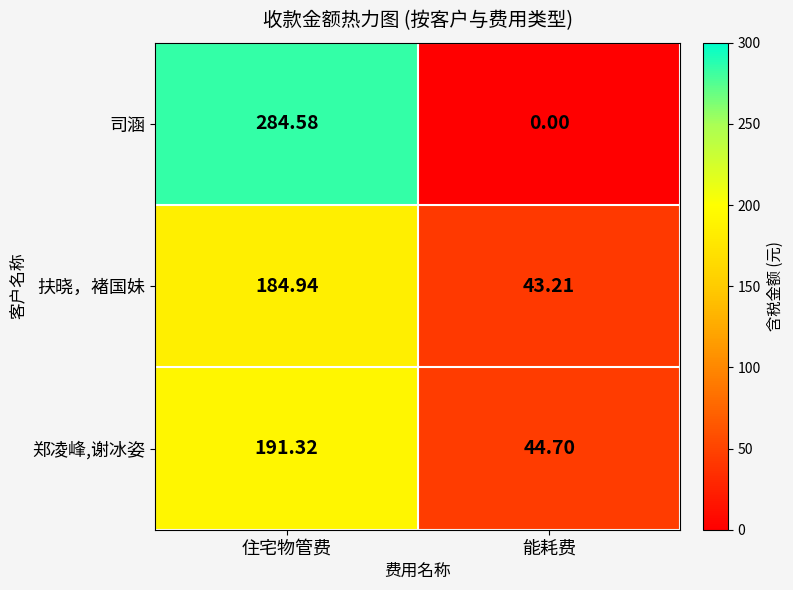

Where is 扶晓，褚国妹 nearest to the value 114?

能耗费